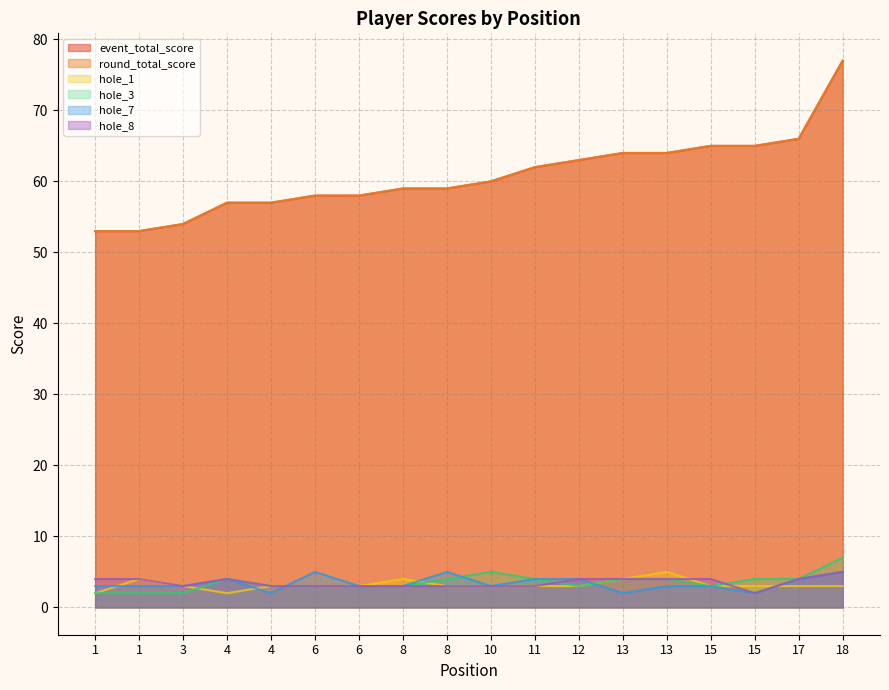

Which series has the largest total across all categories?

event_total_score